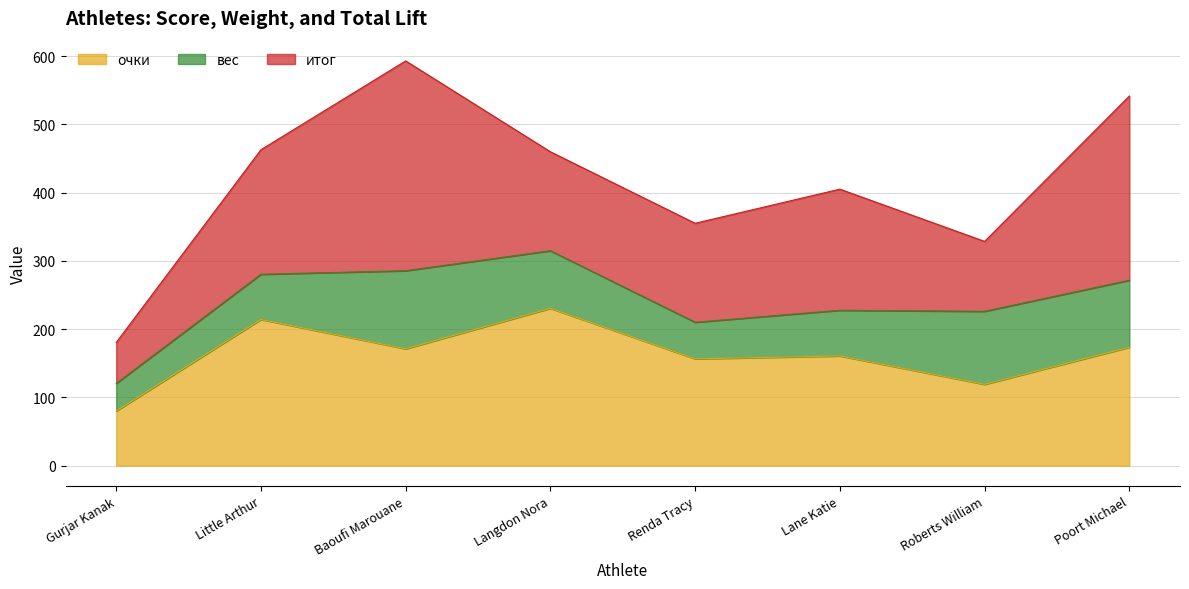

At which category is the sum across all series the highest?

Baoufi Marouane